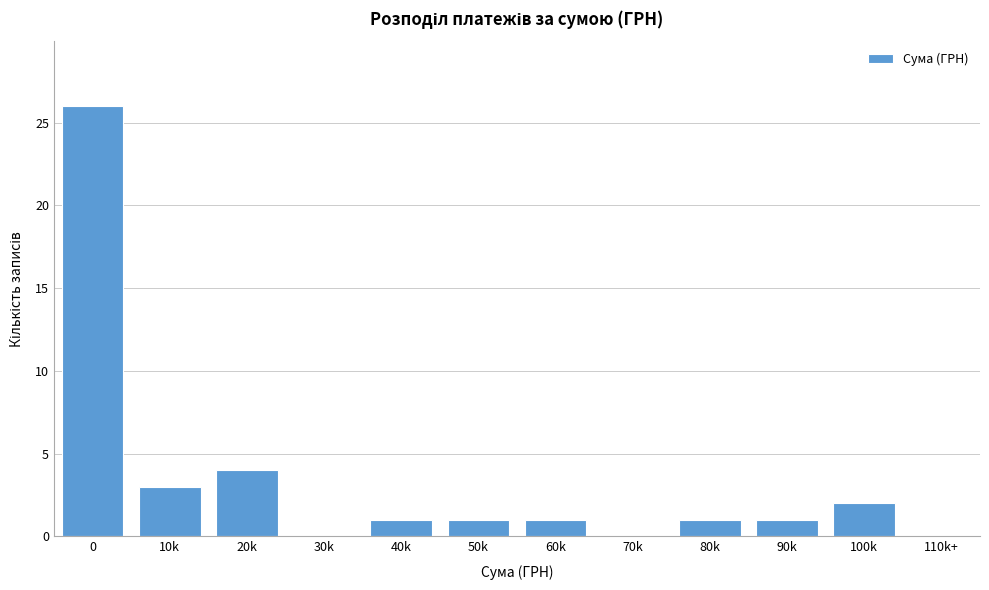

Reading left to right, list all the values displayed in this chart.

0=26	10k=3	20k=4	30k=0	40k=1	50k=1	60k=1	70k=0	80k=1	90k=1	100k=2	110k+=0